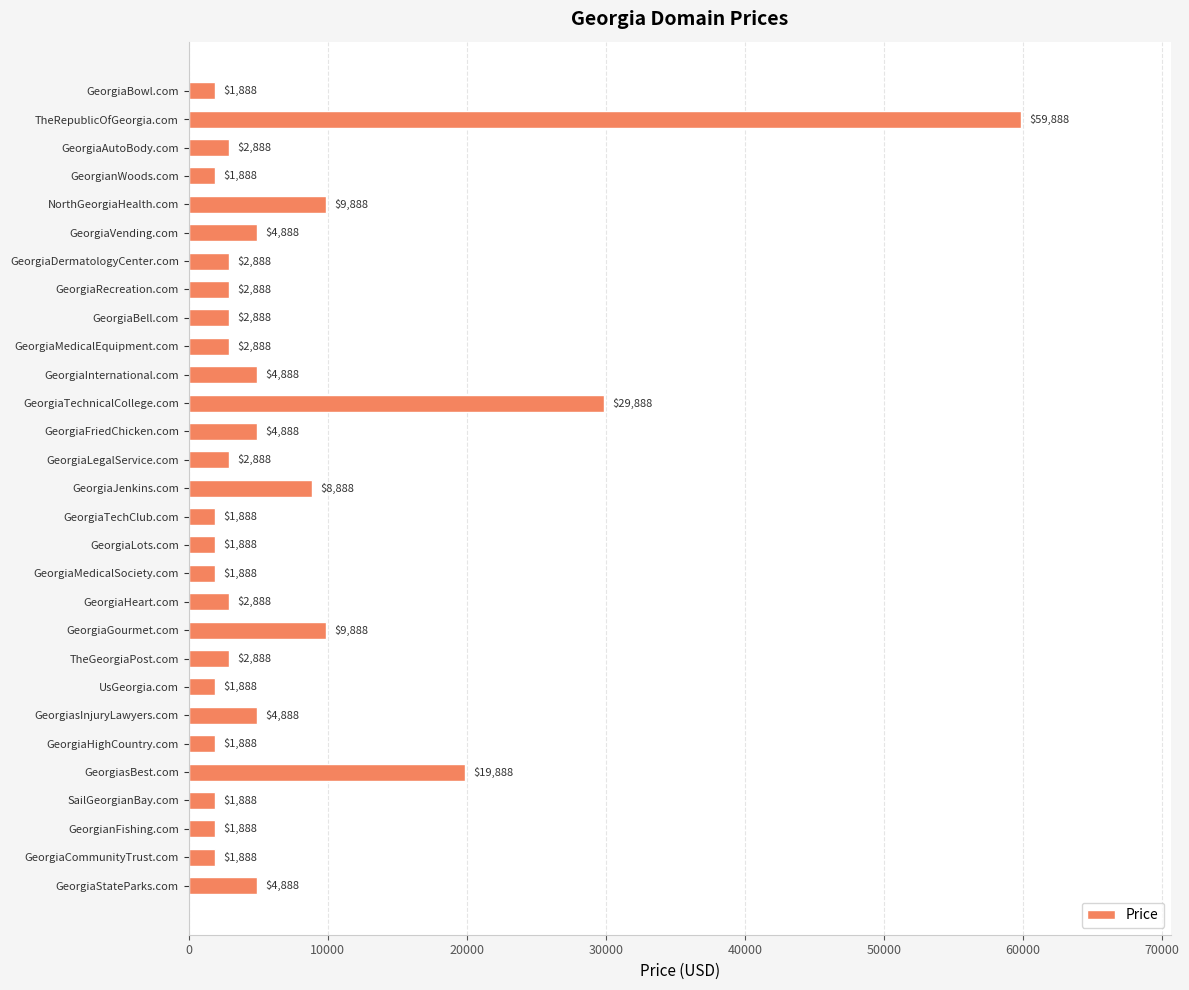

What is the value of the 18th bar from the top?

1888